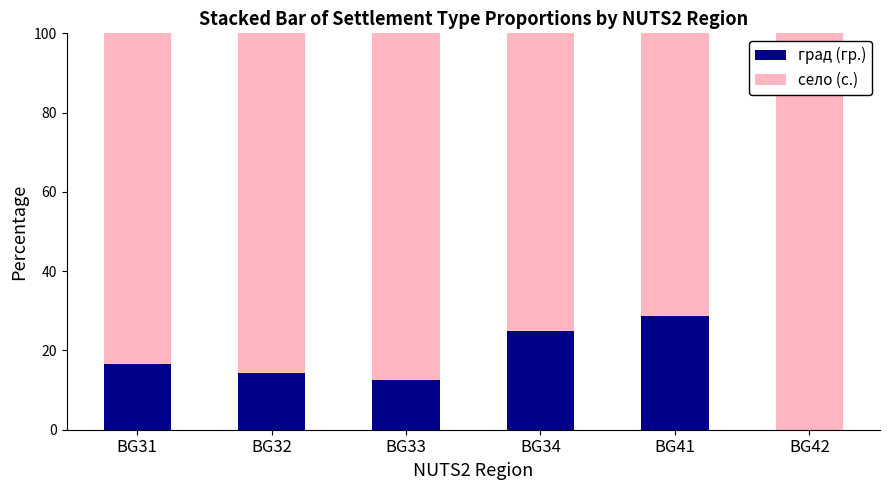

Which category has the highest value in the град (гр.) series?

BG41